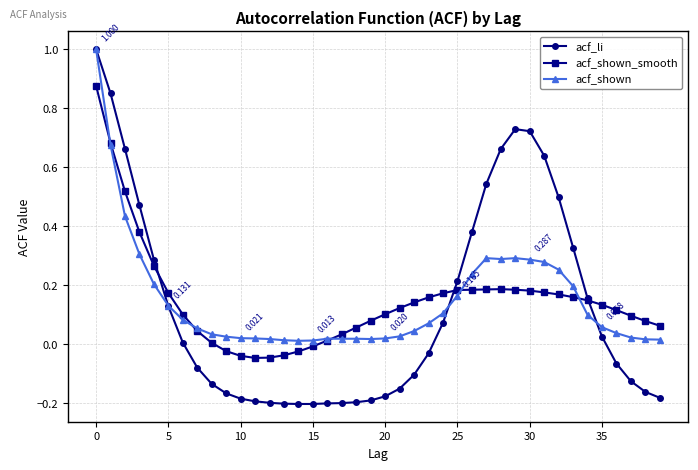

Which series has the largest range (max minus min)?

acf_li